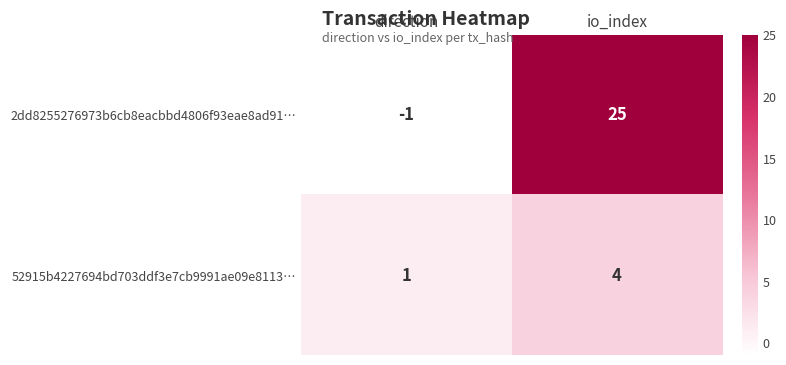

Reading left to right, transcribe all the data shown in this chart.

2dd8255276973b6cb8eacbbd4806f93eae8ad91…: direction=-1	io_index=25
52915b4227694bd703ddf3e7cb9991ae09e8113…: direction=1	io_index=4